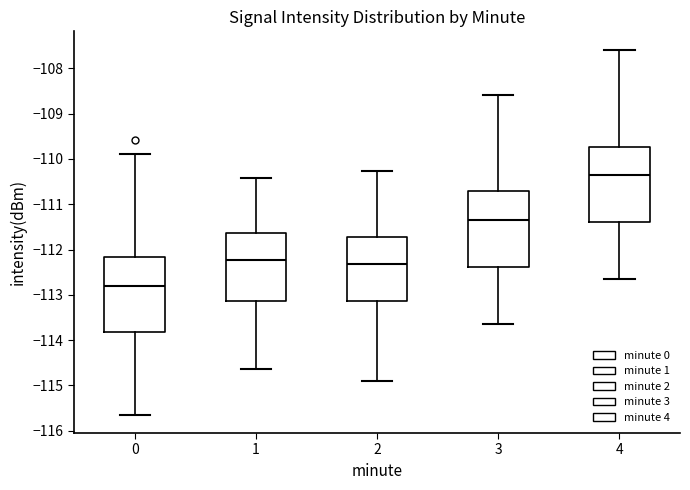

Where is the upper edge of the box at x = 0 on the y-axis? The values are not printed on the chart, so give them approximately, as read against the axis.

-112.2